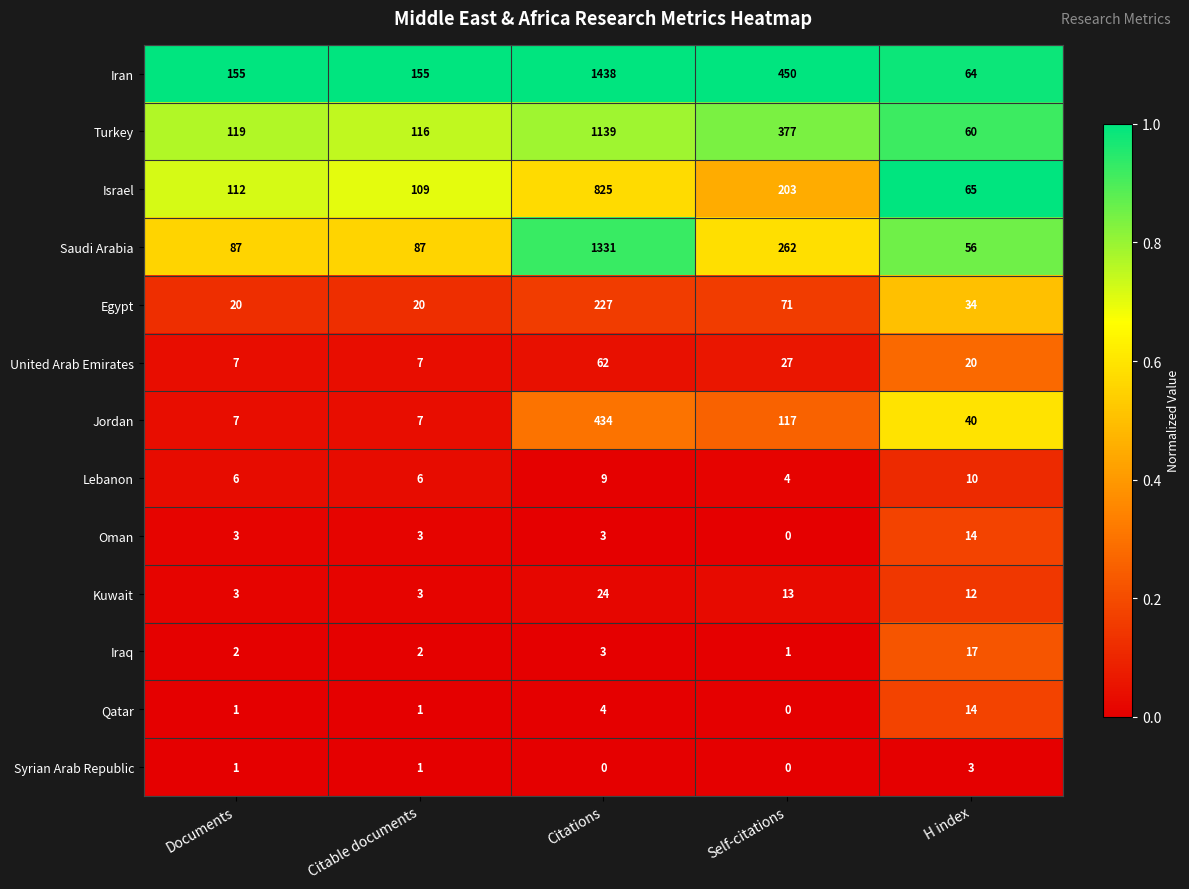

At which category does the chart reach its peak across all series?

Citations